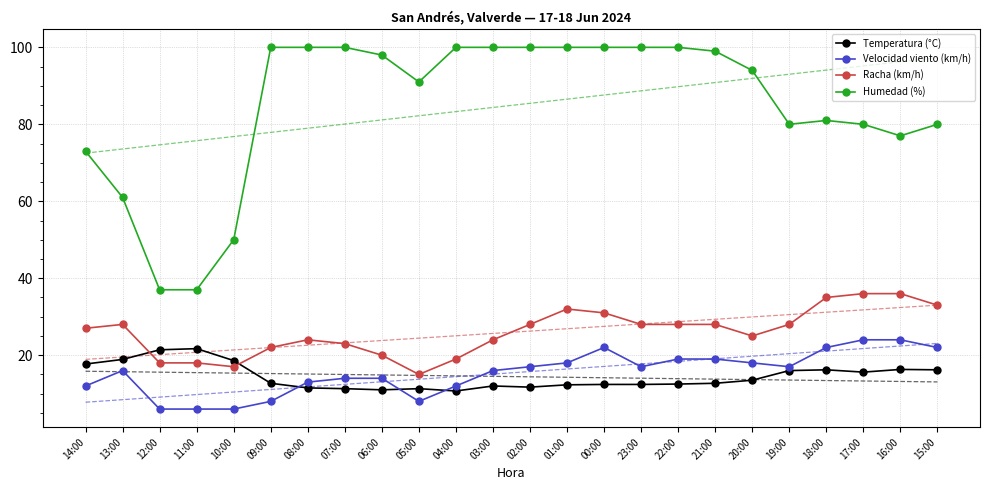

Reading left to right, transcribe all the data shown in this chart.

Temperatura (°C): 14:00=17.7	13:00=18.9	12:00=21.4	11:00=21.7	10:00=18.6	09:00=12.7	08:00=11.5	07:00=11.3	06:00=11.0	05:00=11.3	04:00=10.7	03:00=12.0	02:00=11.7	01:00=12.3	00:00=12.4	23:00=12.4	22:00=12.5	21:00=12.7	20:00=13.5	19:00=16.0	18:00=16.2	17:00=15.6	16:00=16.3	15:00=16.2
Velocidad viento (km/h): 14:00=12.0	13:00=16.0	12:00=6.0	11:00=6.0	10:00=6.0	09:00=8.0	08:00=13.0	07:00=14.0	06:00=14.0	05:00=8.0	04:00=12.0	03:00=16.0	02:00=17.0	01:00=18.0	00:00=22.0	23:00=17.0	22:00=19.0	21:00=19.0	20:00=18.0	19:00=17.0	18:00=22.0	17:00=24.0	16:00=24.0	15:00=22.0
Racha (km/h): 14:00=27.0	13:00=28.0	12:00=18.0	11:00=18.0	10:00=17.0	09:00=22.0	08:00=24.0	07:00=23.0	06:00=20.0	05:00=15.0	04:00=19.0	03:00=24.0	02:00=28.0	01:00=32.0	00:00=31.0	23:00=28.0	22:00=28.0	21:00=28.0	20:00=25.0	19:00=28.0	18:00=35.0	17:00=36.0	16:00=36.0	15:00=33.0
Humedad (%): 14:00=73.0	13:00=61.0	12:00=37.0	11:00=37.0	10:00=50.0	09:00=100.0	08:00=100.0	07:00=100.0	06:00=98.0	05:00=91.0	04:00=100.0	03:00=100.0	02:00=100.0	01:00=100.0	00:00=100.0	23:00=100.0	22:00=100.0	21:00=99.0	20:00=94.0	19:00=80.0	18:00=81.0	17:00=80.0	16:00=77.0	15:00=80.0